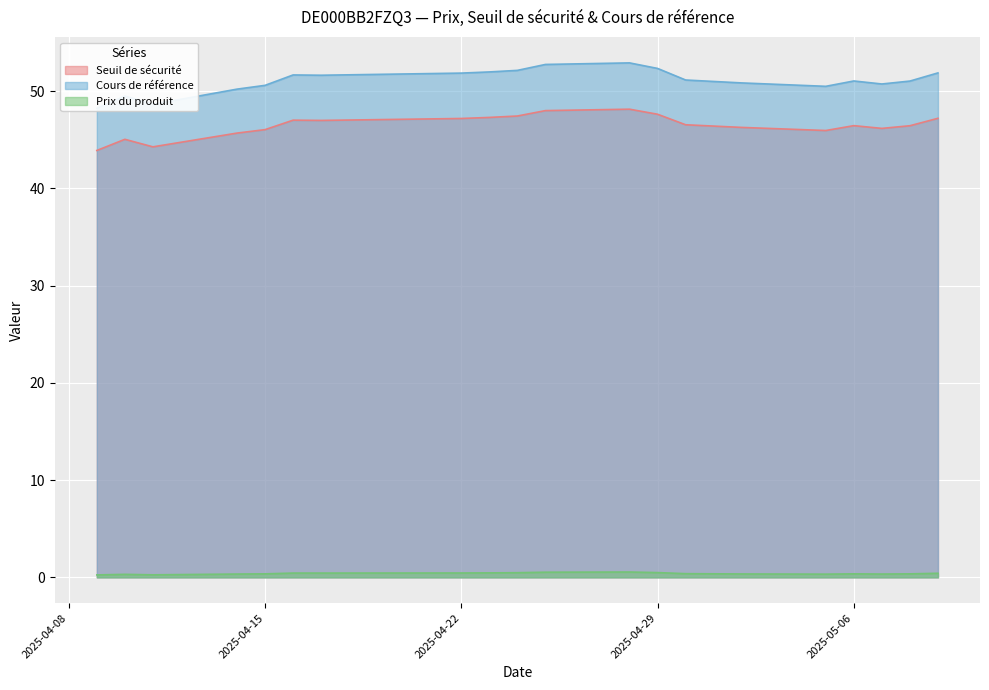

True or false: Cours de référence has more than 1 points higher than both neighbors.

True